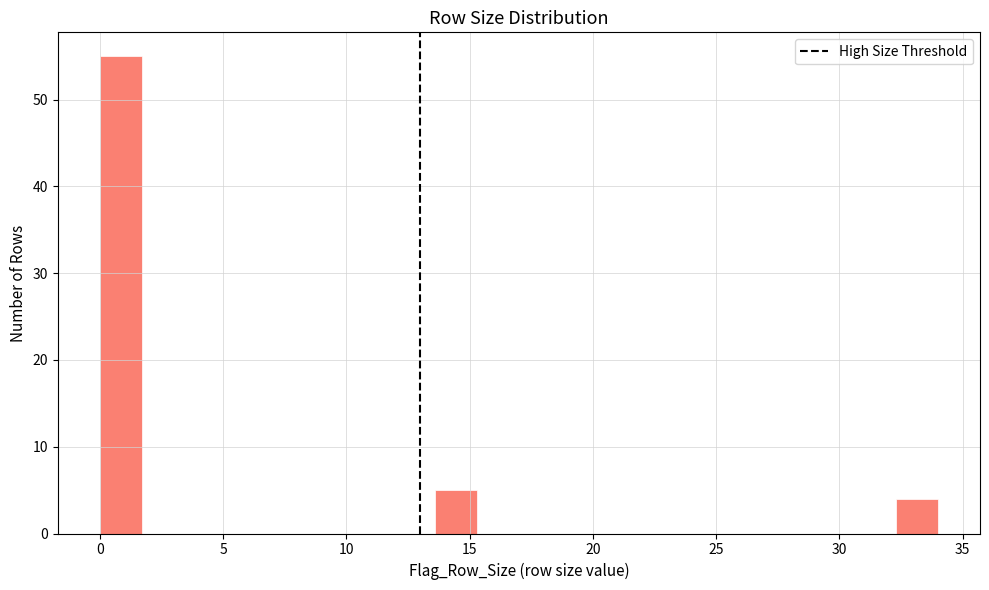

Read against the x-axis, roughly where is the centre of the tallest bar?

1.0